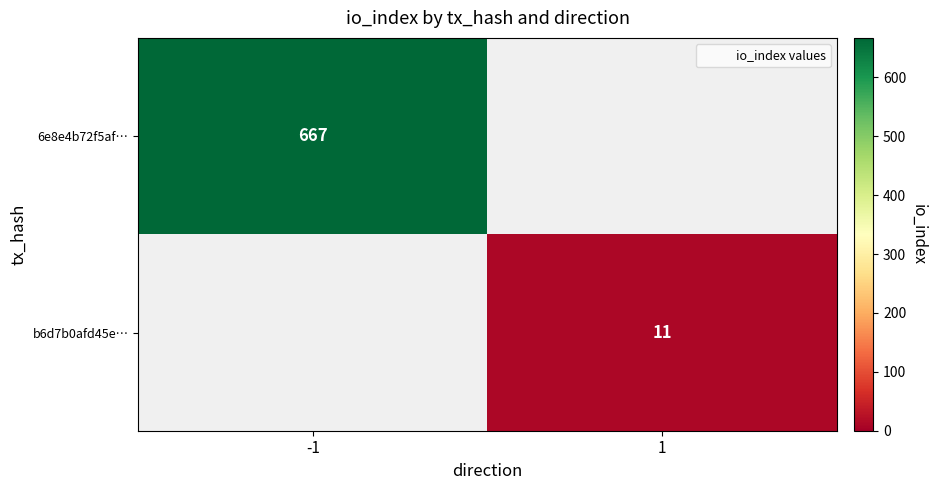

What is the total value across all series at -1?

667